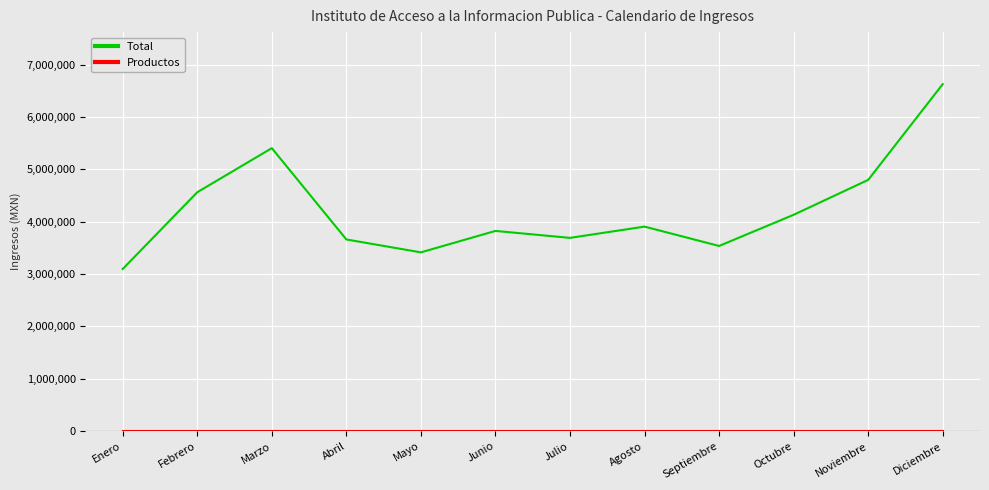

At which category is the sum across all series the highest?

Diciembre